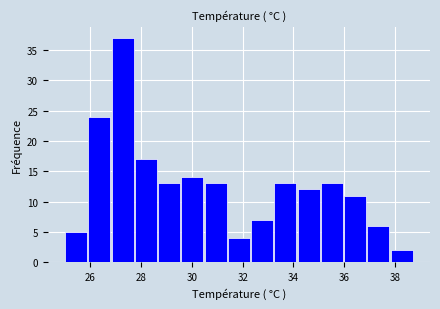

Reading left to right, list every bar in this chart as the range it spans on the x-axis followed by its height. Neither the bar edges nor the heights are printed on the chart, so give them approximately, as read against the axes.

25.0 to 26.0: 5
26.0 to 26.8: 24
26.8 to 27.8: 37
27.8 to 28.6: 17
28.6 to 29.6: 13
29.6 to 30.4: 14
30.4 to 31.4: 13
31.4 to 32.4: 4
32.4 to 33.2: 7
33.2 to 34.2: 13
34.2 to 35.0: 12
35.0 to 36.0: 13
36.0 to 36.8: 11
36.8 to 37.8: 6
37.8 to 38.8: 2